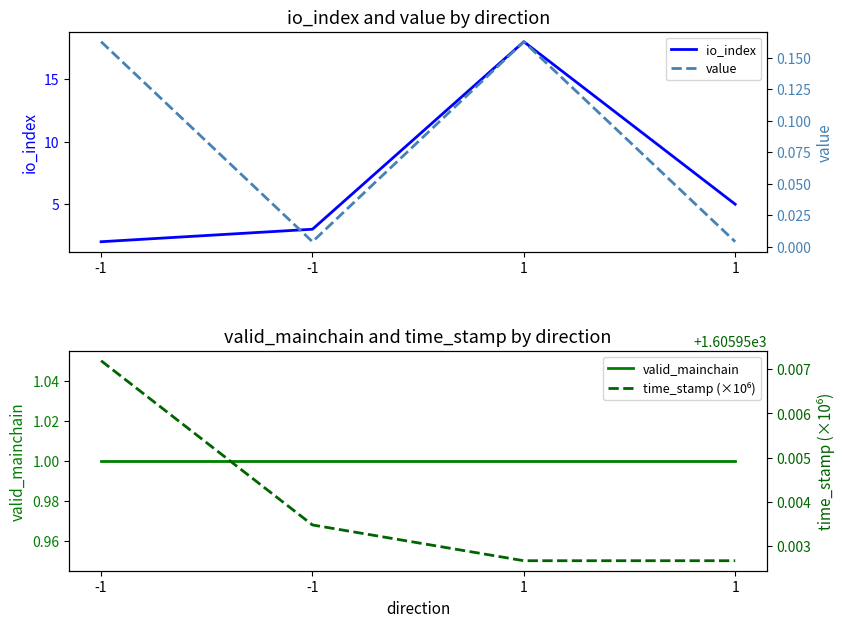

Reading right to left, transcribe all the data shown in this chart.

io_index: 1=5.0	1=18.0	-1=3.0	-1=2.0
valid_mainchain: 1=1.0	1=1.0	-1=1.0	-1=1.0
value: 1=0.0	1=0.2	-1=0.0	-1=0.2
time_stamp (×10⁶): 1=1606.0	1=1606.0	-1=1606.0	-1=1606.0